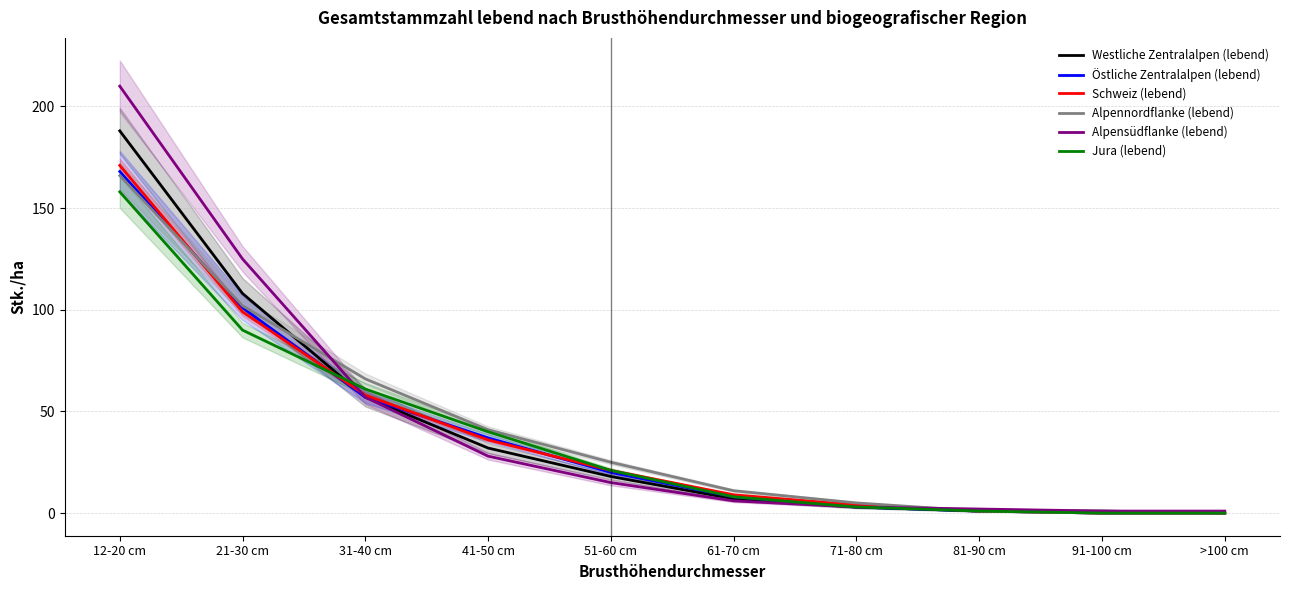

List the series in order of their peak value, highest first.

Alpensüdflanke (lebend), Westliche Zentralalpen (lebend), Schweiz (lebend), Östliche Zentralalpen (lebend), Alpennordflanke (lebend), Jura (lebend)